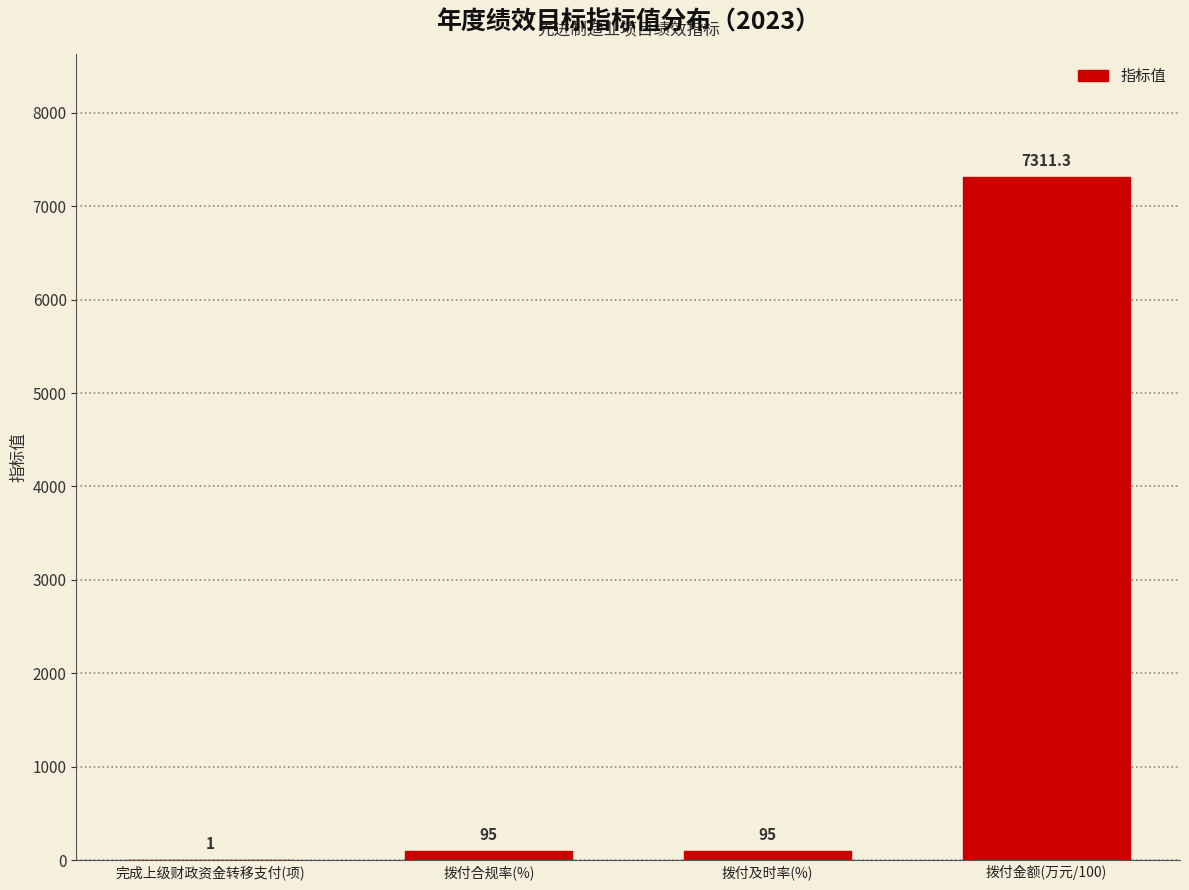

Reading right to left, list all the values displayed in this chart.

拨付金额(万元/100)=7311.3	拨付及时率(%)=95.0	拨付合规率(%)=95.0	完成上级财政资金转移支付(项)=1.0